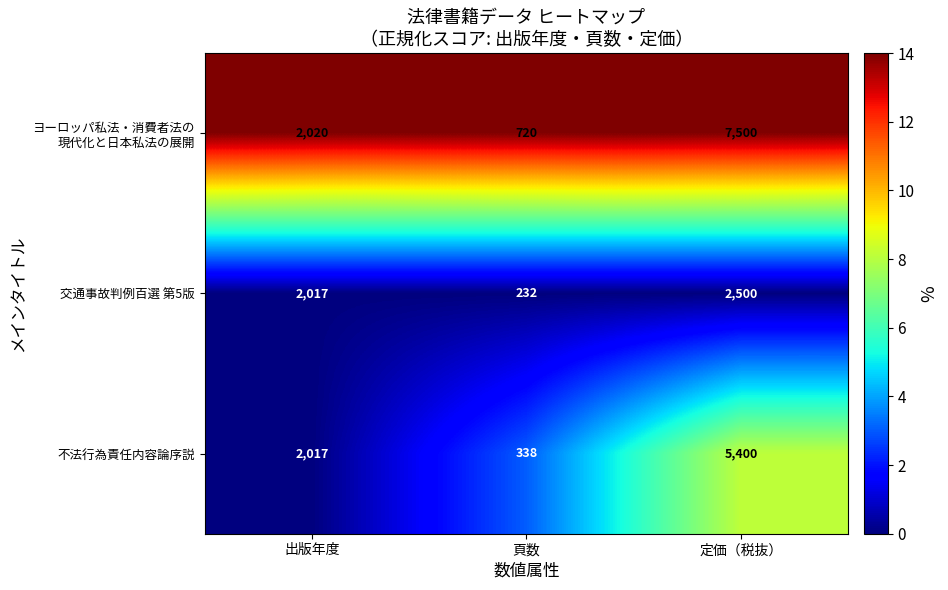

Which series changed the most between 出版年度 and 頁数?

交通事故判例百選 第5版